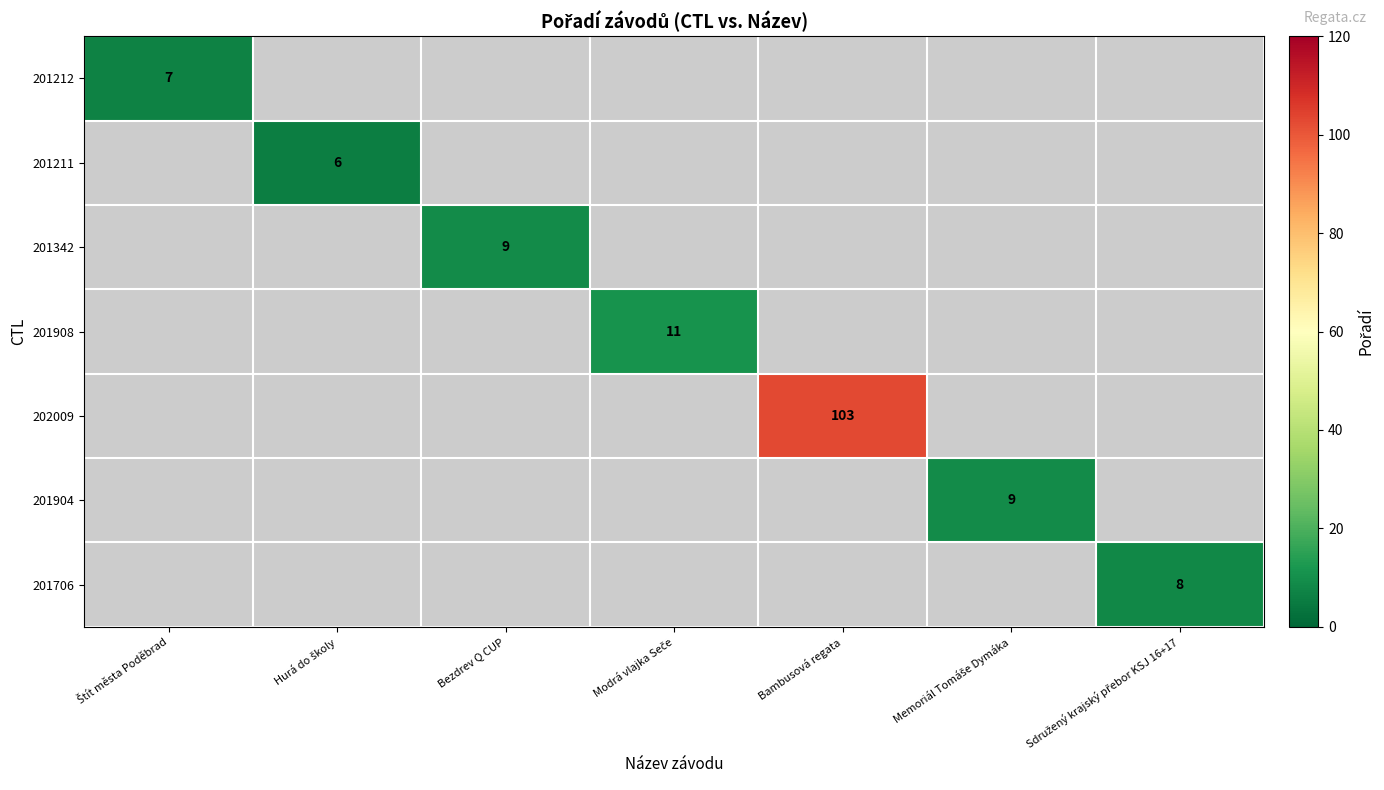

True or false: 201342 has a value of 9 at Bezdrev Q CUP.

True